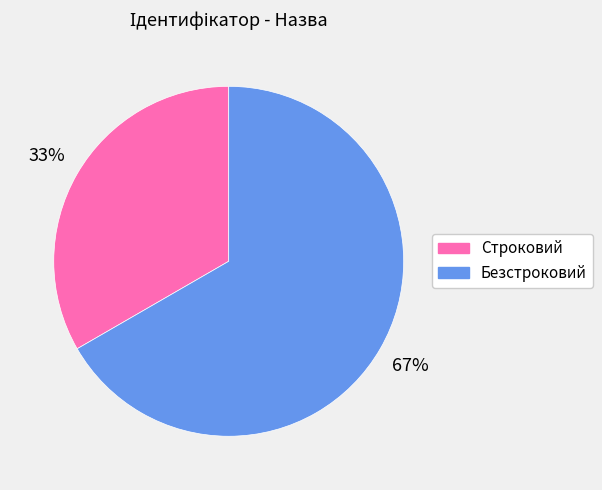

True or false: Безстроковий accounts for 67% of the total.

True